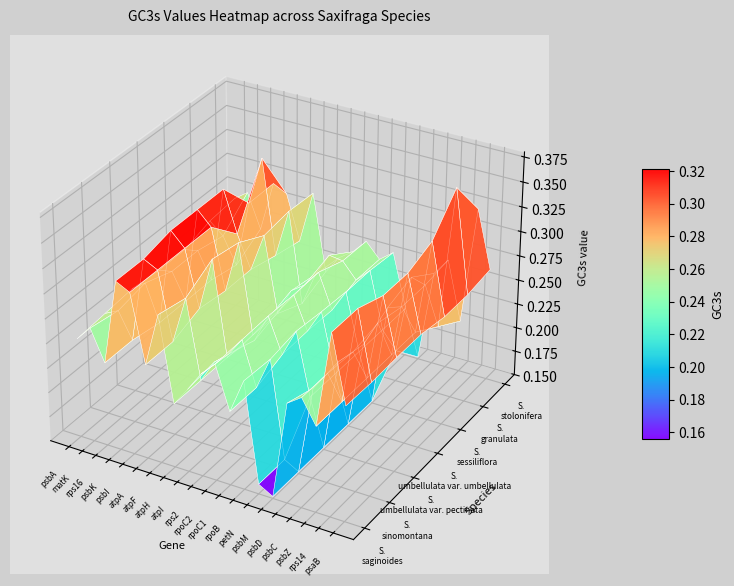

At which category does the chart reach its minimum across all series?

psbM